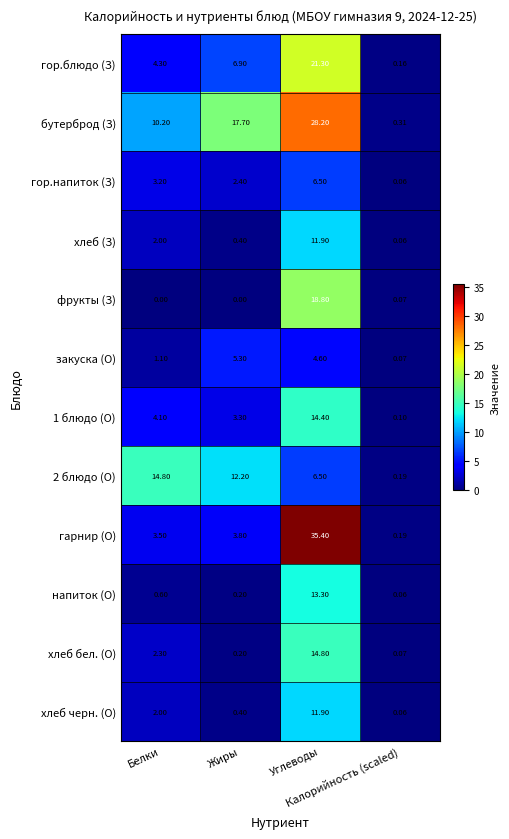

What is the difference between the highest and lowest values at Жиры?

17.7